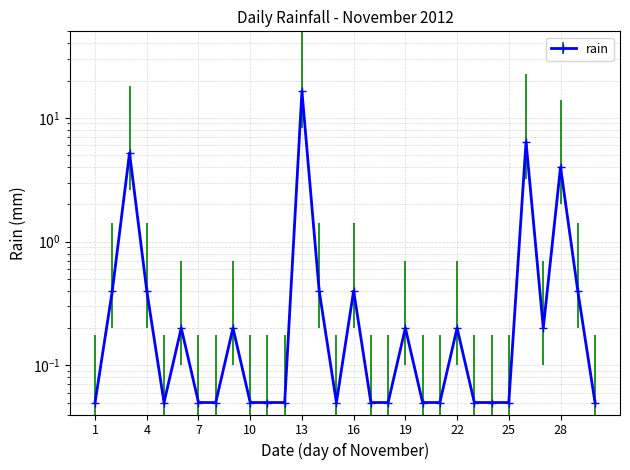

What is the difference between the maximum and minimum values?

16.3